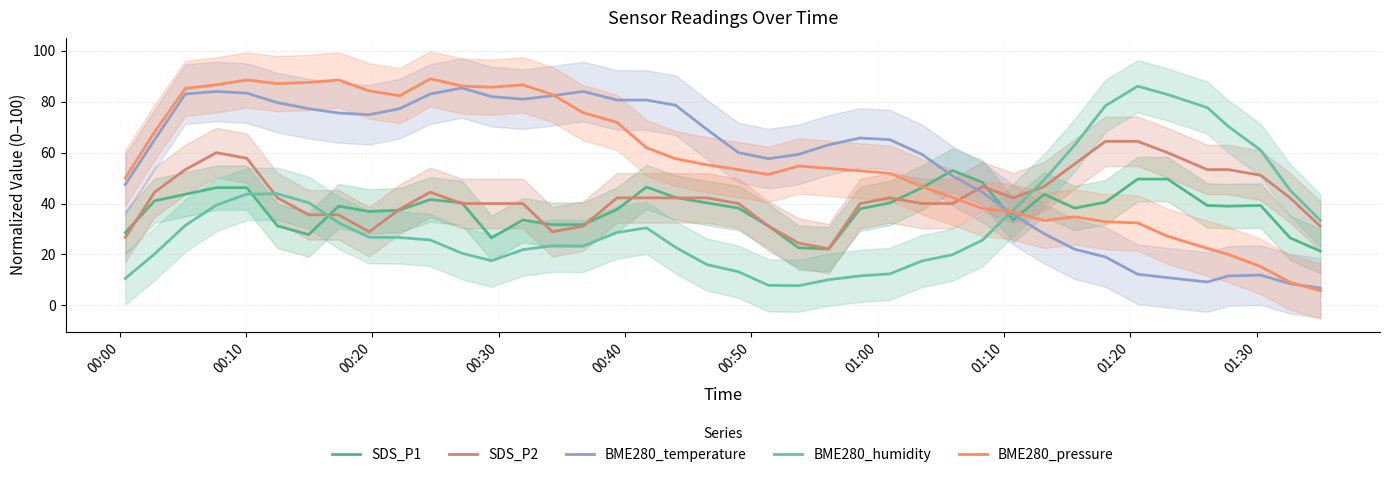

Which series has the largest range (max minus min)?

BME280_pressure